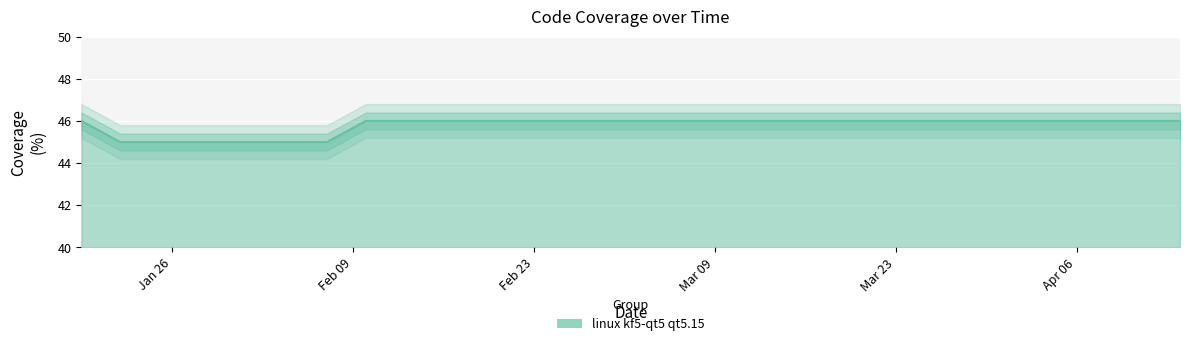

What is the sum of all values?

642